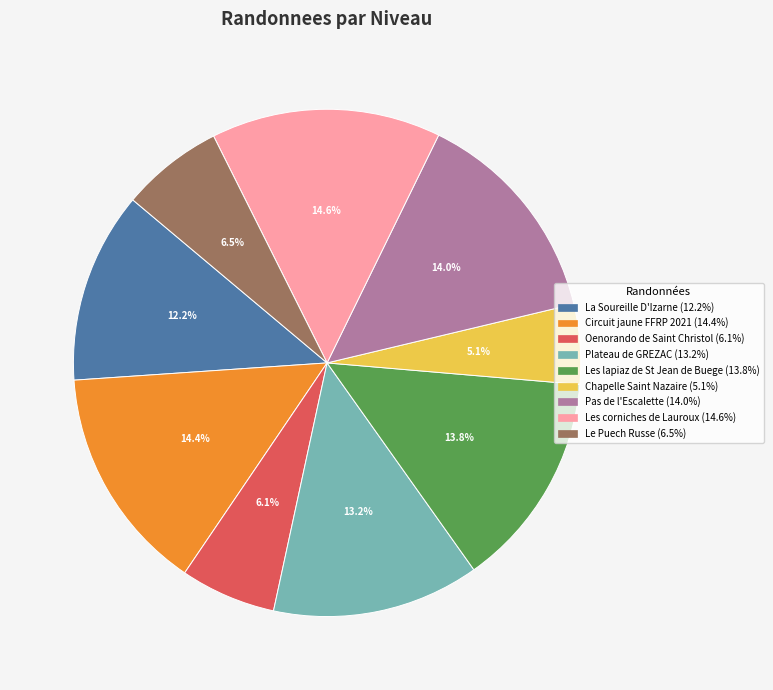

What is the smallest slice in the pie chart?

Chapelle Saint Nazaire